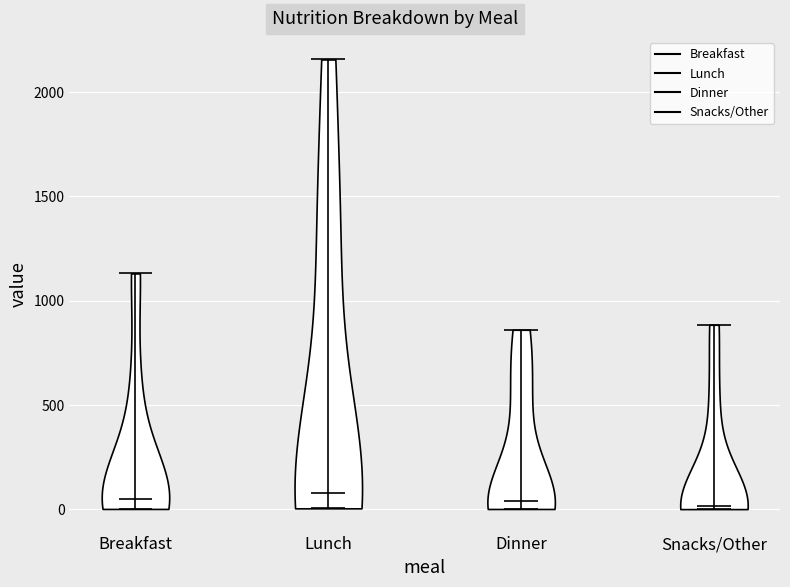

Reading left to right, read every violin against the y-axis: where its median line is, and the lowest and highest points it reaches. The values are not printed on the chart, so give them approximately, as read against the axis.

Breakfast: median line 50, lowest point 0, highest point 1150
Lunch: median line 100, lowest point 0, highest point 2150
Dinner: median line 50, lowest point 0, highest point 850
Snacks/Other: median line 0, lowest point 0, highest point 900